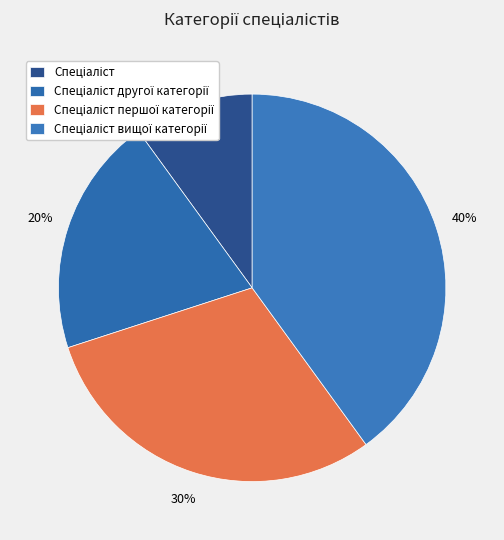

Which category has the biggest portion of the pie?

Спеціаліст вищої категорії